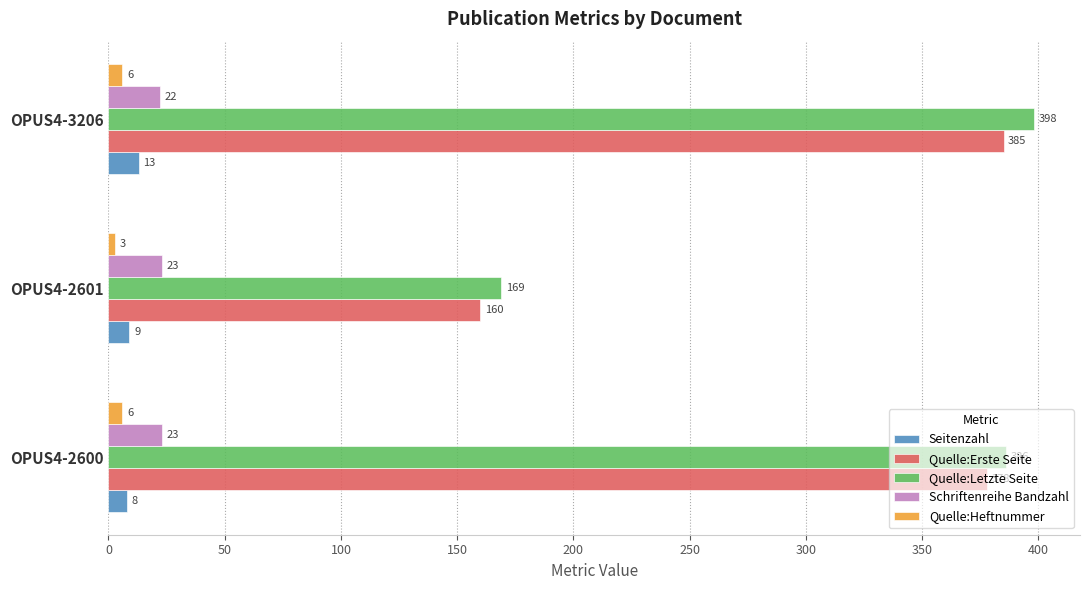

True or false: Quelle:Letzte Seite has a value of 169 at OPUS4-2601.

True